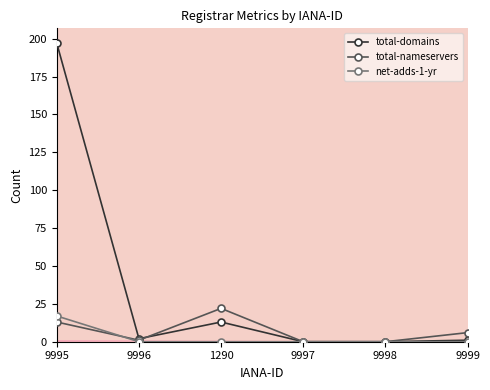

What is the greatest value displayed?

197